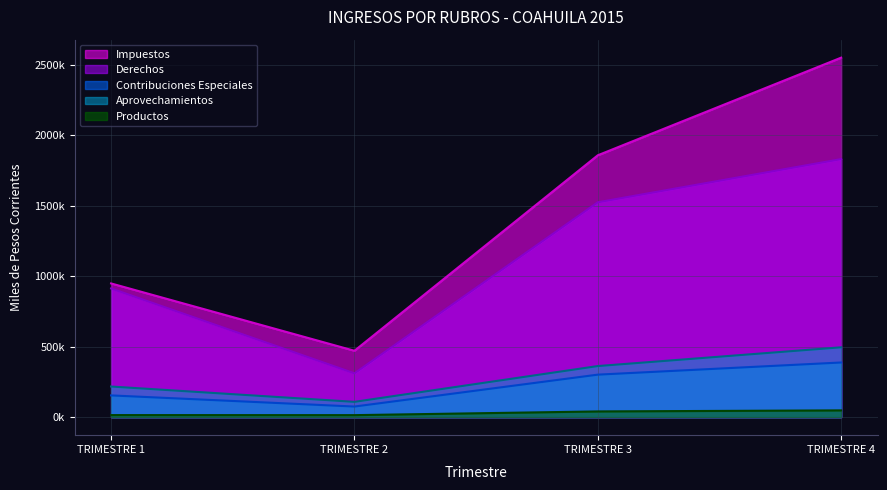

Count the number of categories in the chart.

4